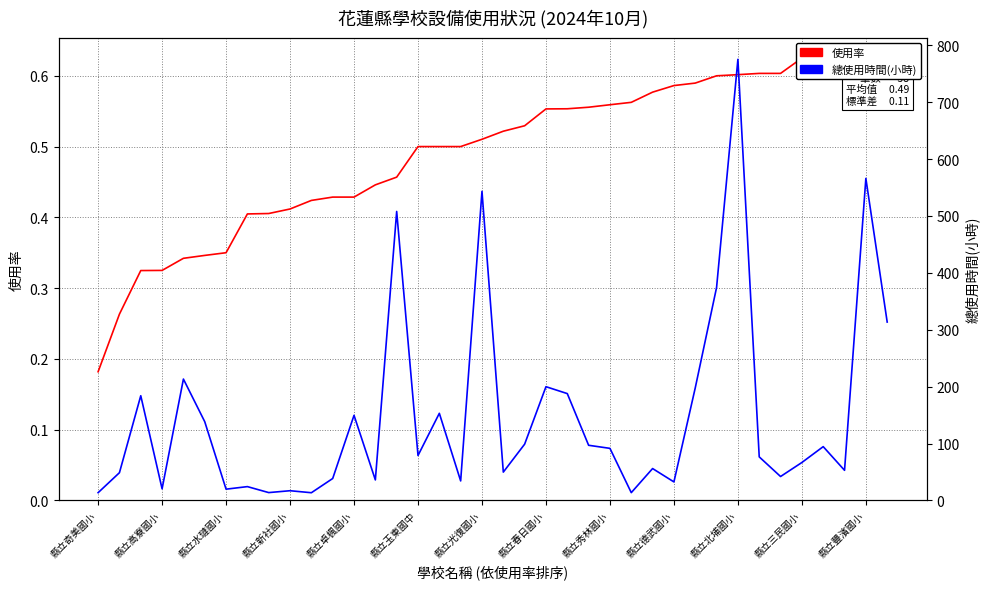

What is the maximum value for 使用率?

0.6